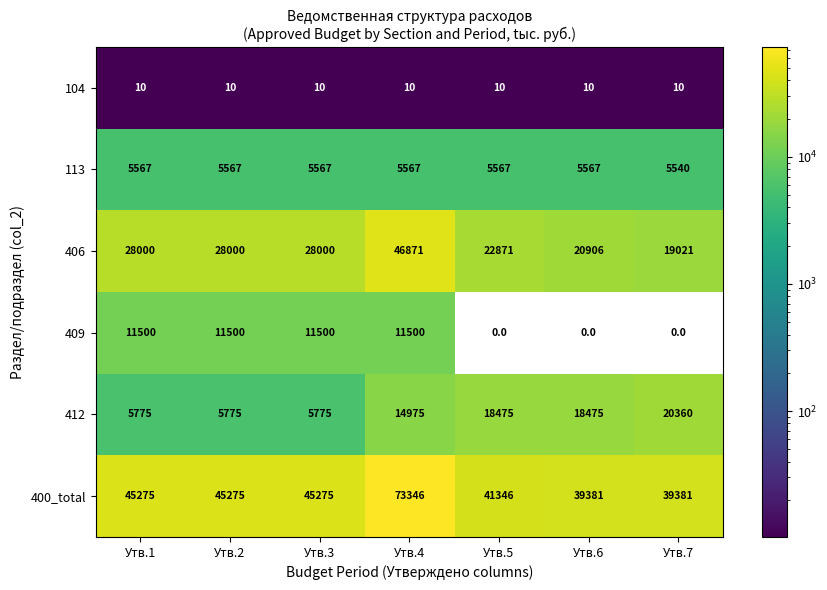

Which series has the largest range (max minus min)?

400_total